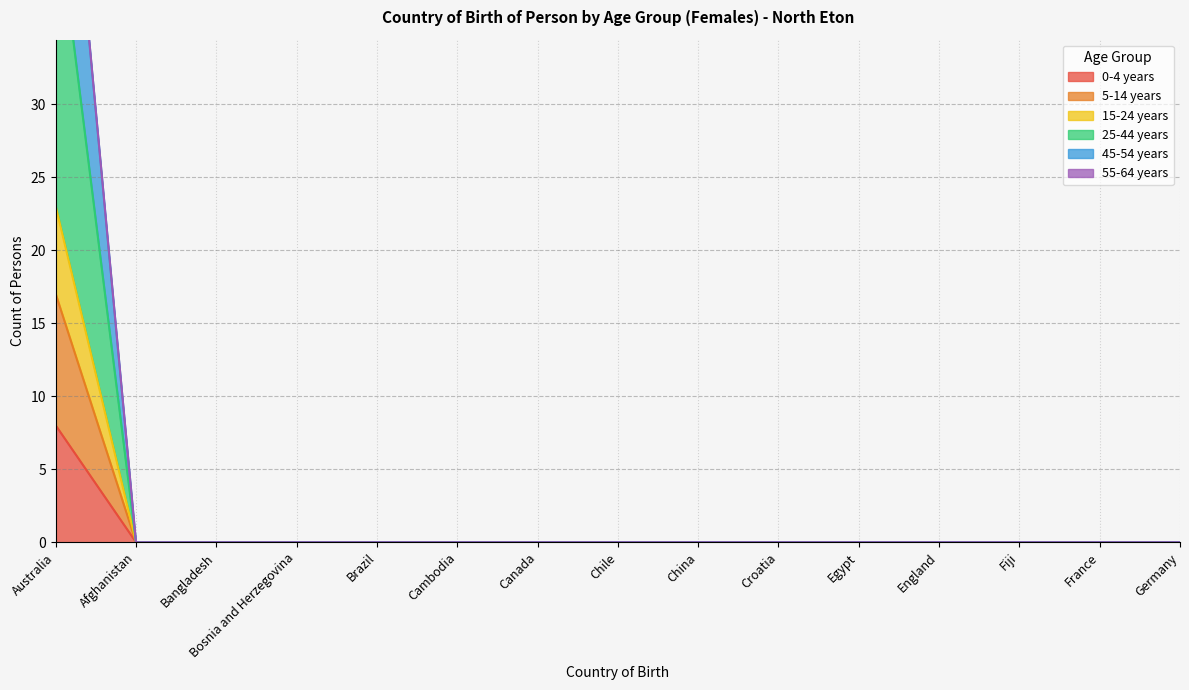

True or false: 15-24 years and 0-4 years intersect in this chart.

False